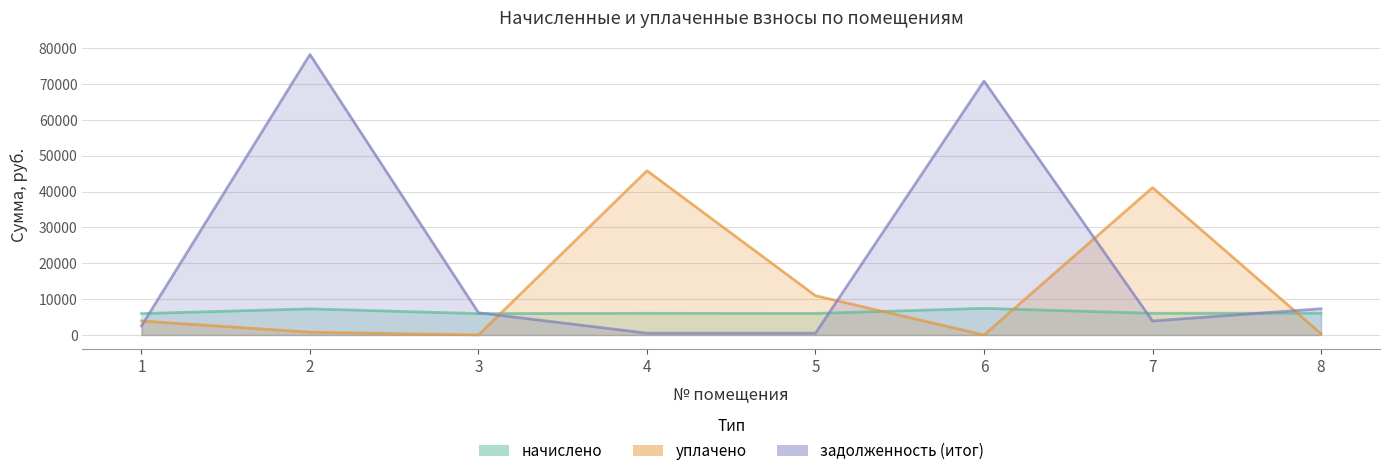

What is the spread (max minus min) of values at 2?

77445.8